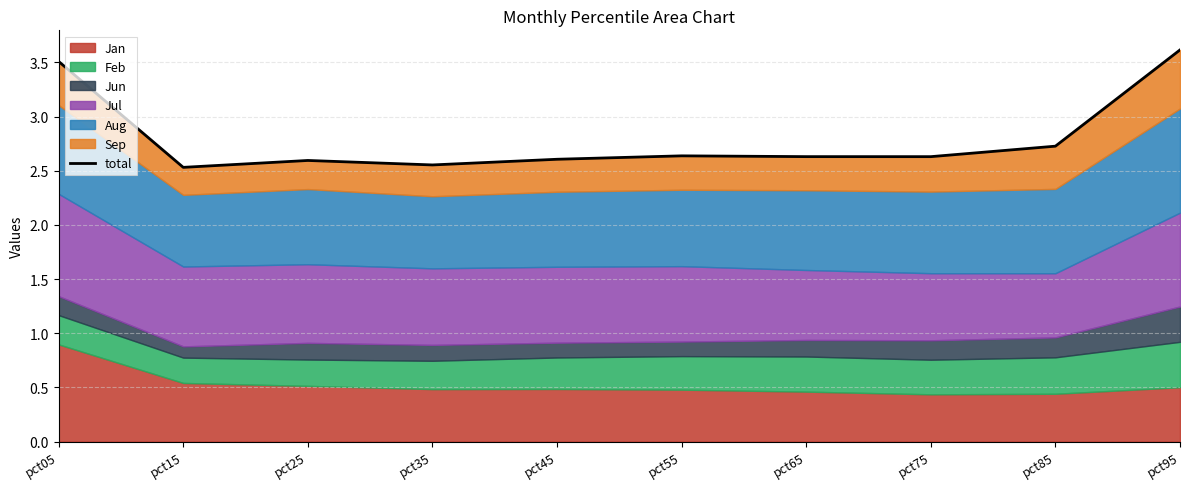

At which category does the chart reach its peak across all series?

pct95